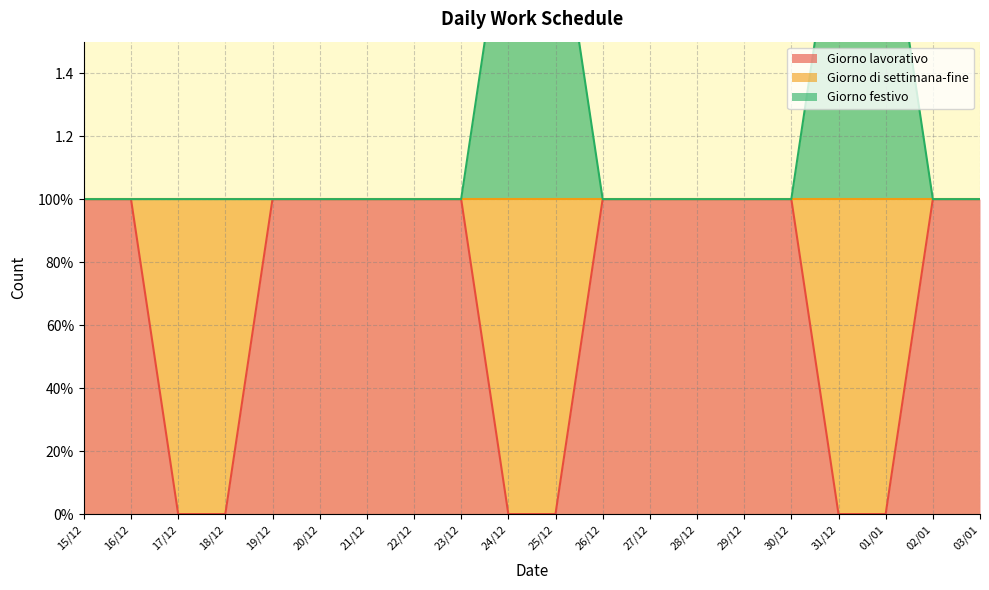

What is the label of the 20th point from the right?

15/12